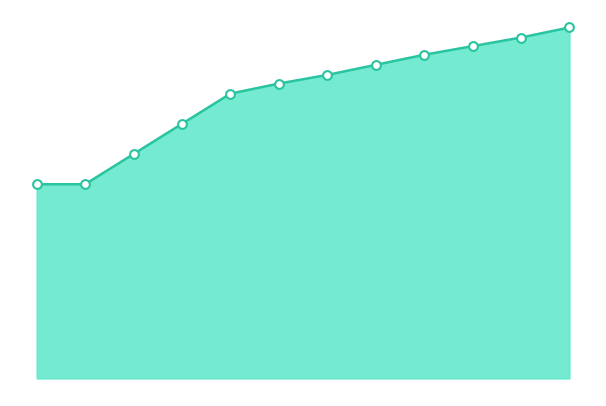

How many lines are shown in the chart?

1